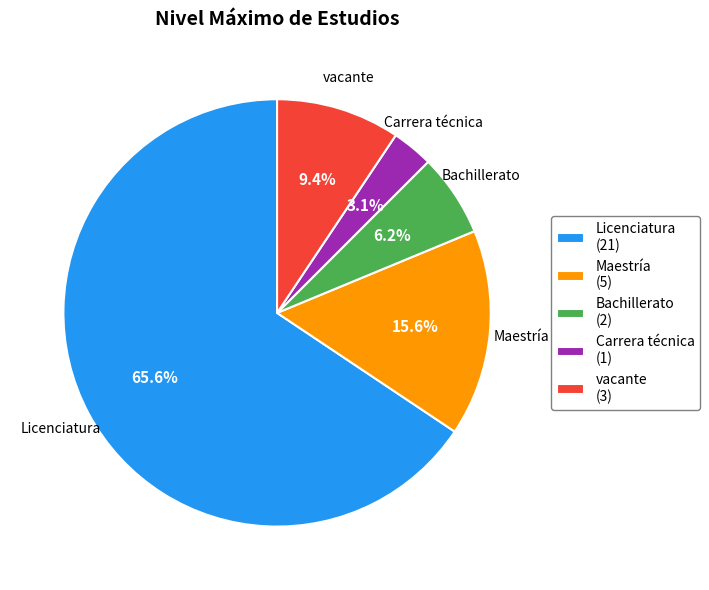

What percentage do vacante (3) and Carrera técnica (1) together represent?

12.5%